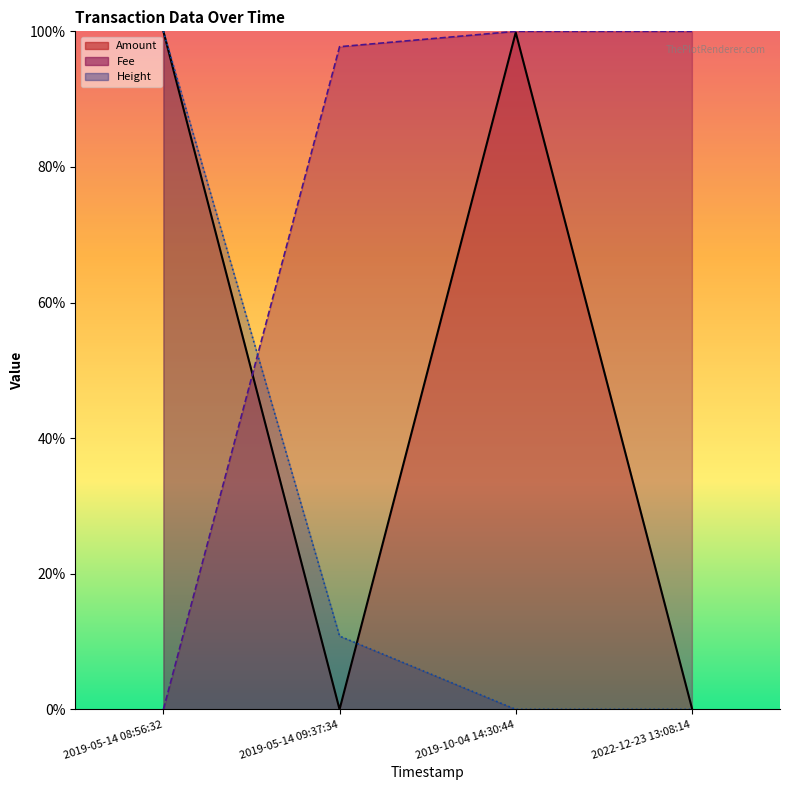

What is the spread (max minus min) of values at 2019-05-14 08:56:32?

1.0